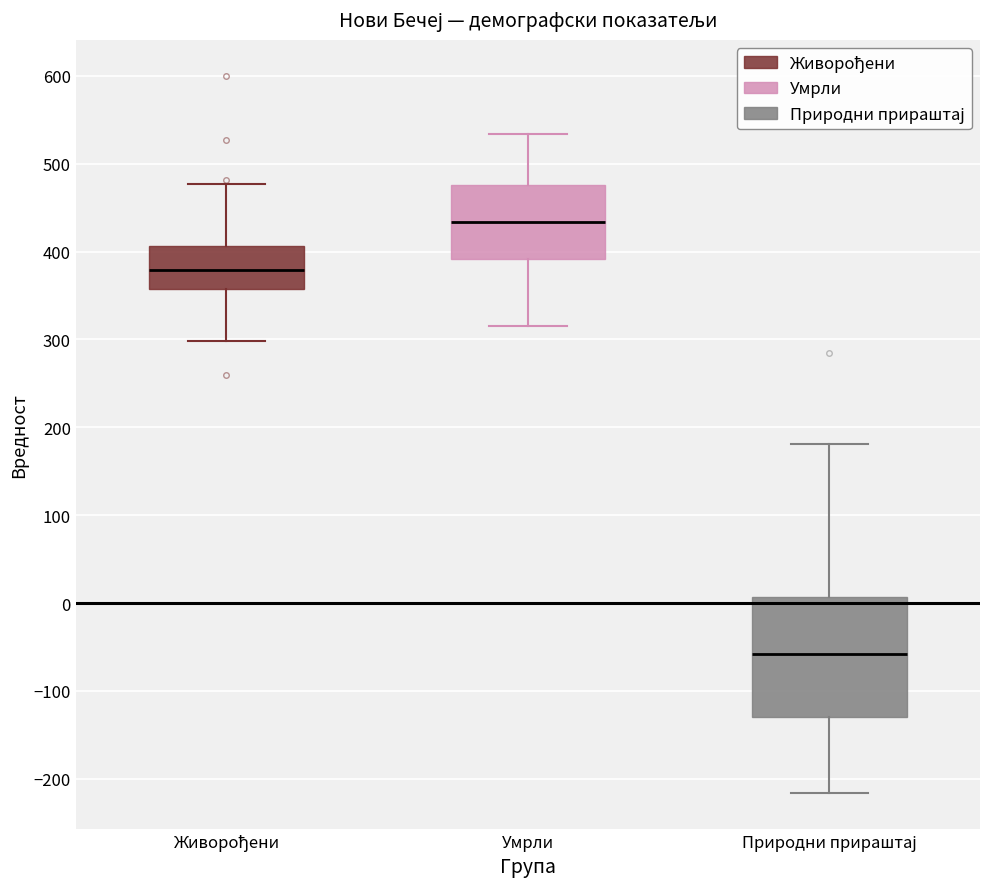

Reading left to right, read every box against the y-axis: the position of its median line, the range the box covers, and the ends of its whiskers. The values are not printed on the chart, so give them approximately, as read against the axis.

Живорођени: median 380, box 360 to 410, whiskers 300 to 480
Умрли: median 430, box 390 to 480, whiskers 320 to 530
Природни прираштај: median -60, box -130 to 10, whiskers -220 to 180